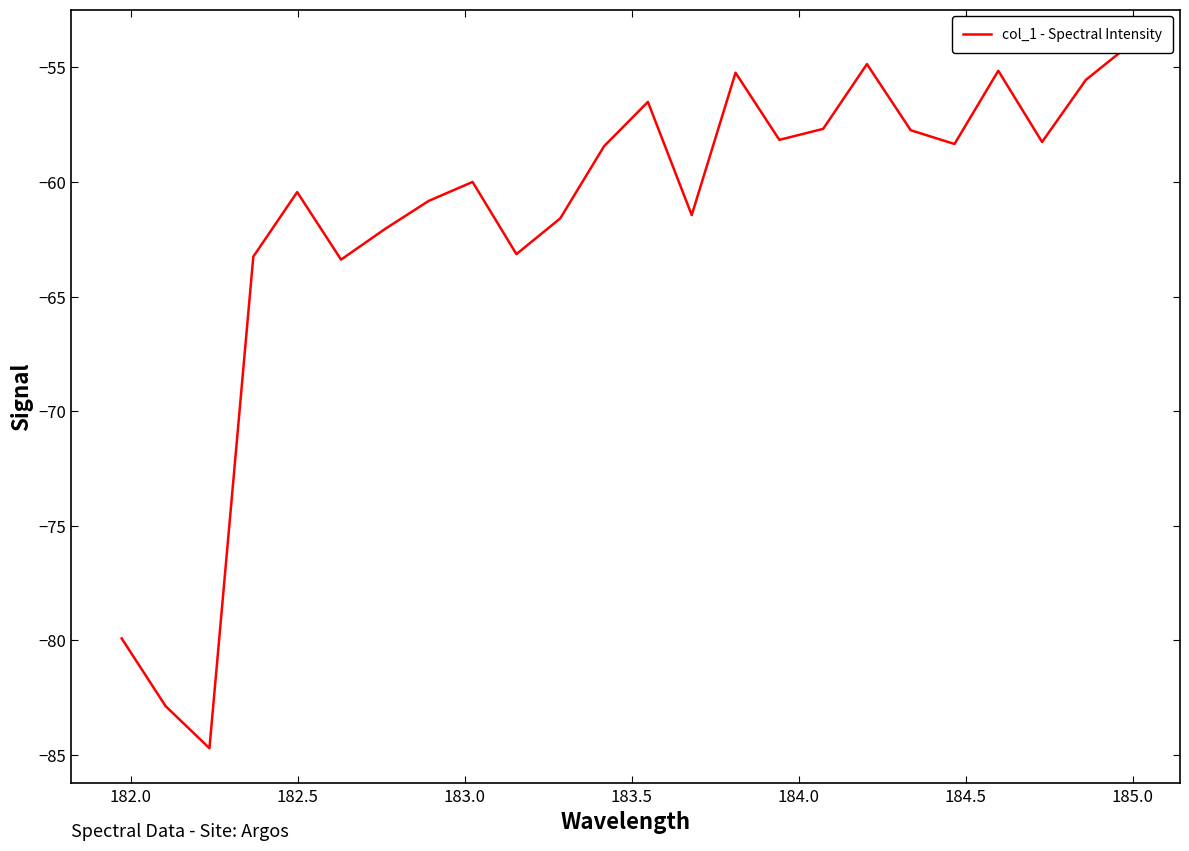

What is the smallest value displayed?

-84.7